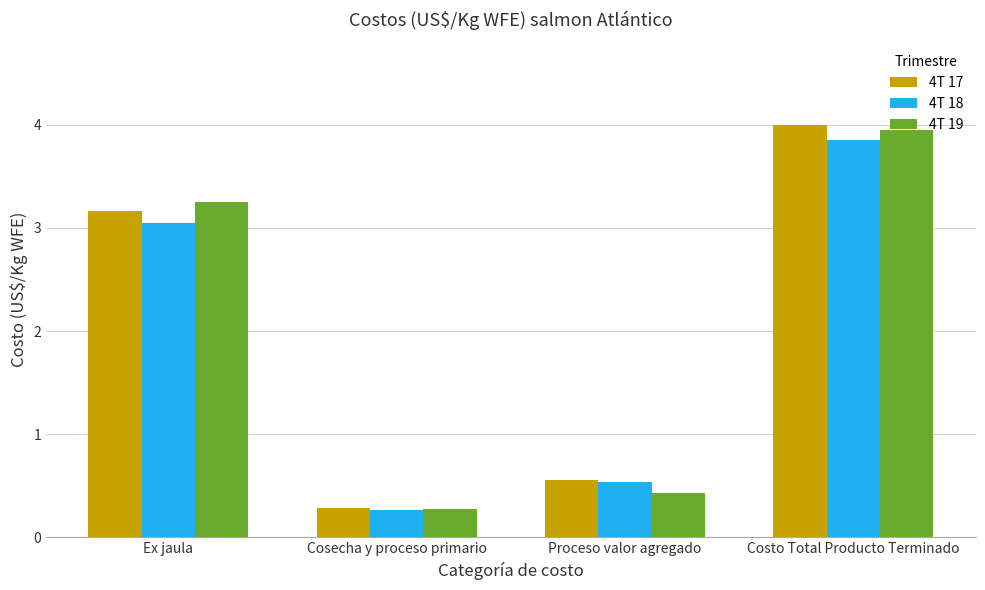

Does the chart contain any negative values?

No